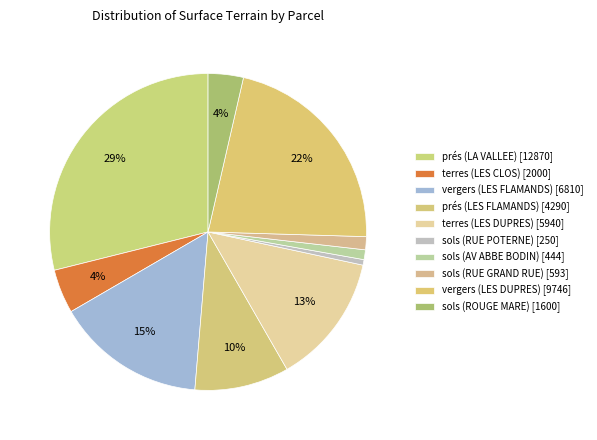

To the nearest percent, what portion does prés (LA VALLEE) represent?

29%